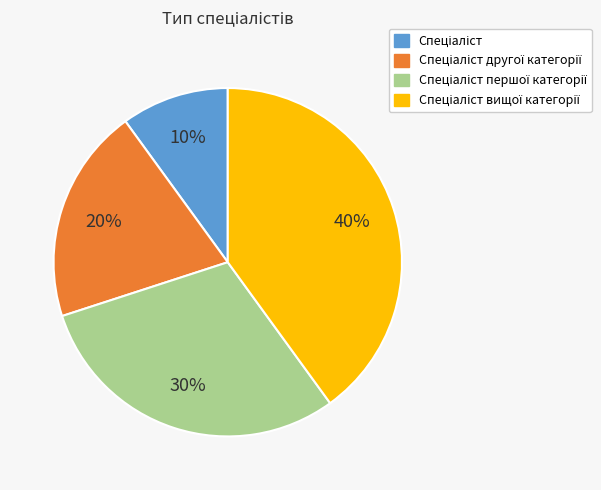

Is there any slice that represents more than half of the pie?

No